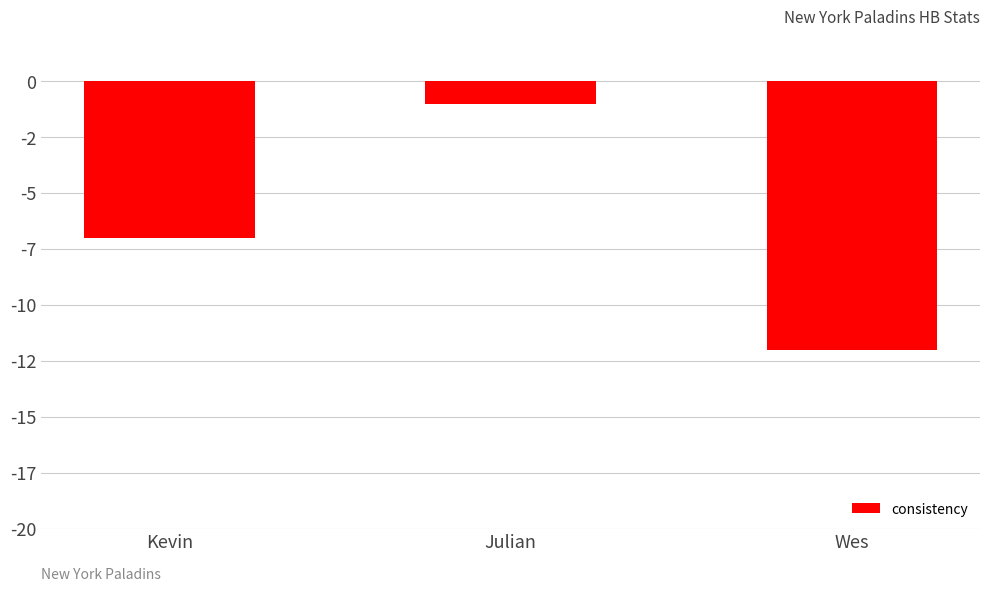

True or false: the data shows -3 at Kevin.

False